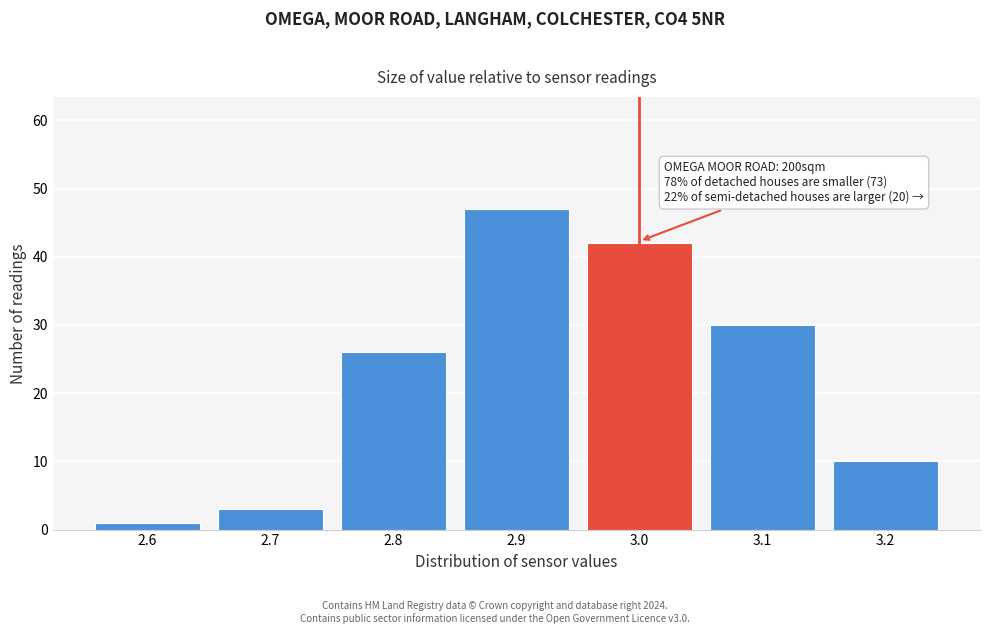

Which range on the x-axis has the tallest bar?

2.85 to 2.95